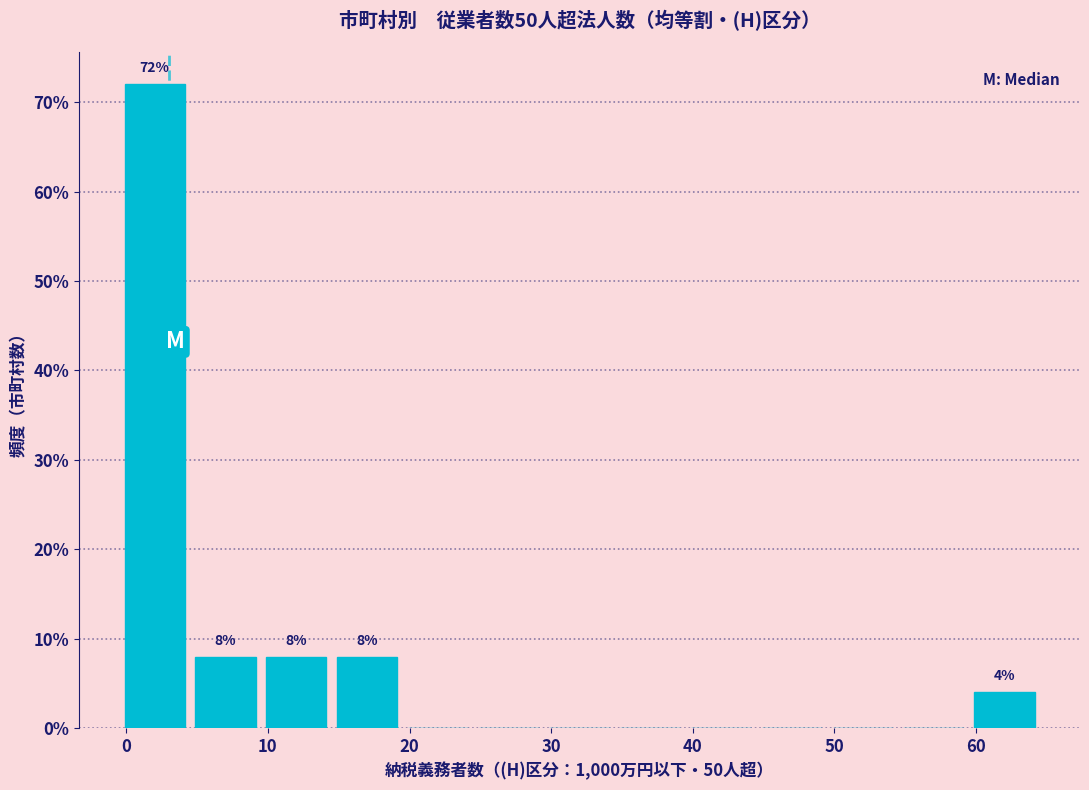

Which range on the x-axis has the tallest bar?

-0.5 to 4.5